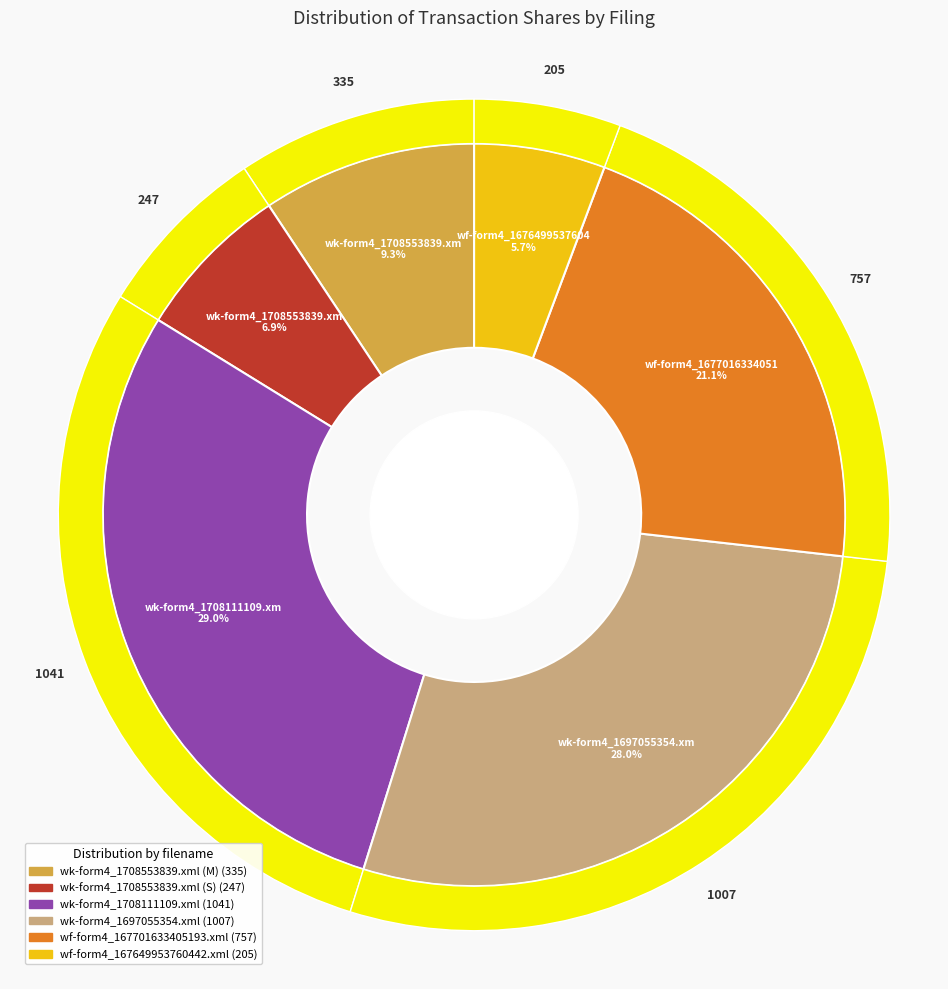

Count the number of slices in the pie.

6